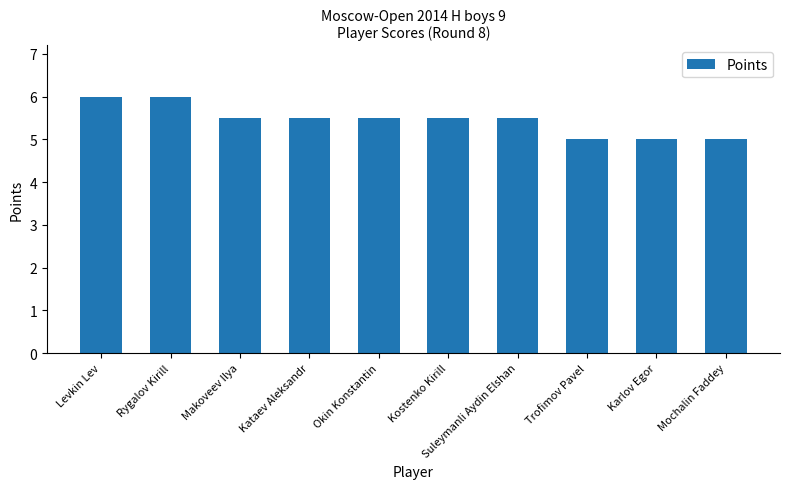

What is the label of the 5th bar from the left?

Okin Konstantin